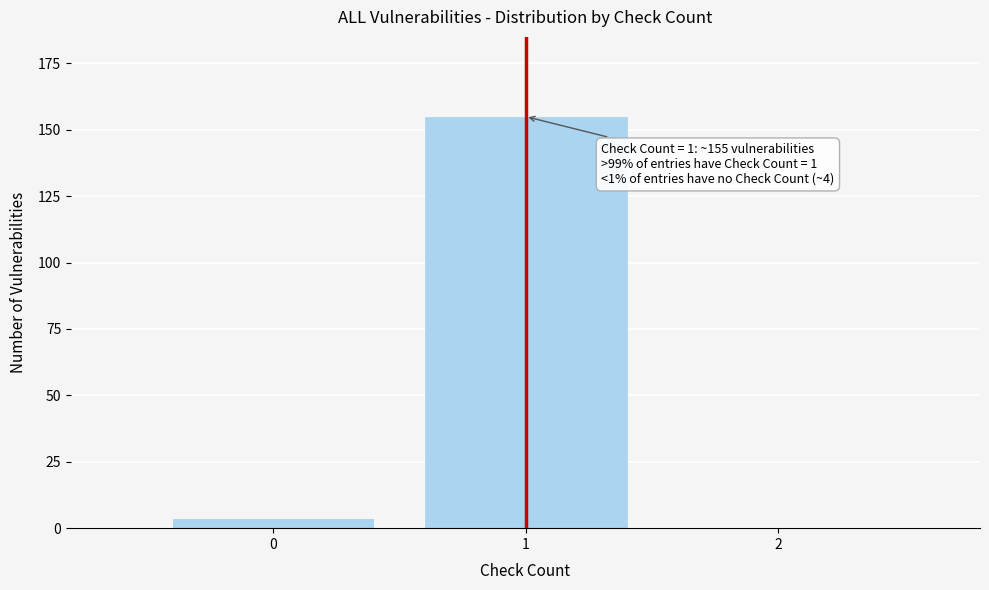

Reading right to left, transcribe all the data shown in this chart.

2=0	1=155	0=4